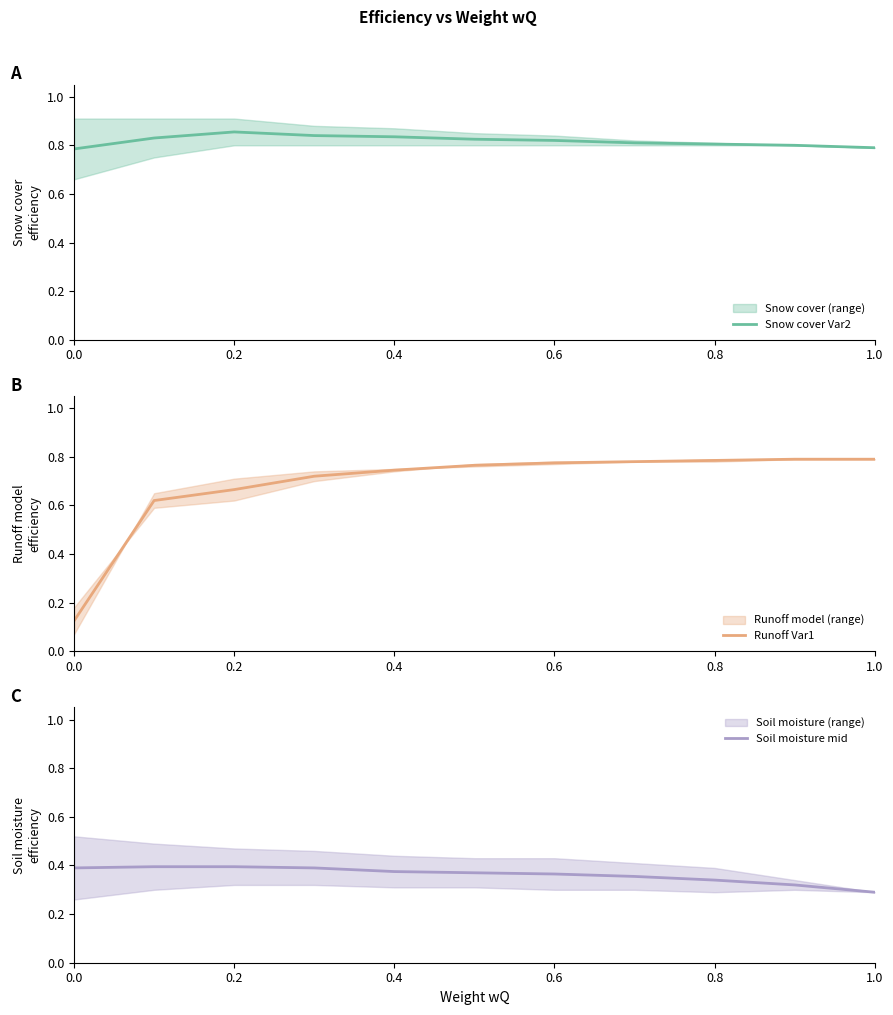

The Runoff Var1 series shows 0.8 at 1.0. True or false?

True